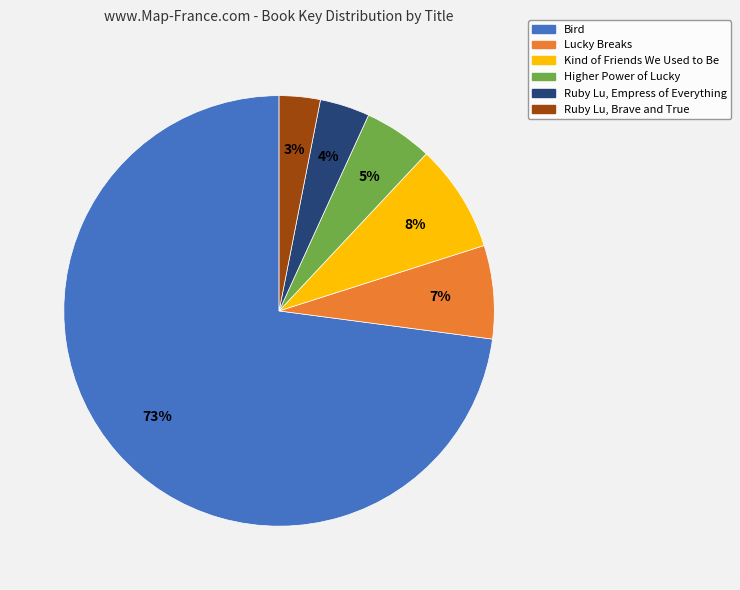

To the nearest percent, what is the combined percentage of Higher Power of Lucky and Bird?

78%